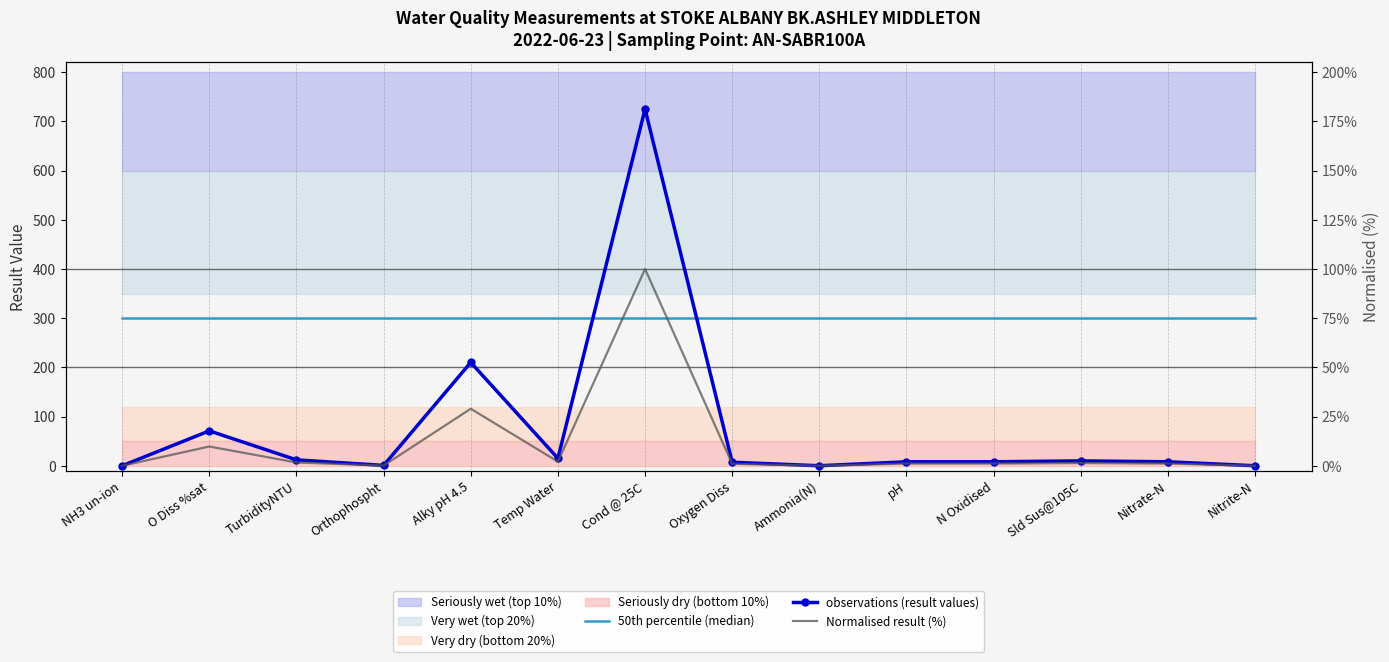

At which category does the chart reach its minimum across all series?

NH3 un-ion